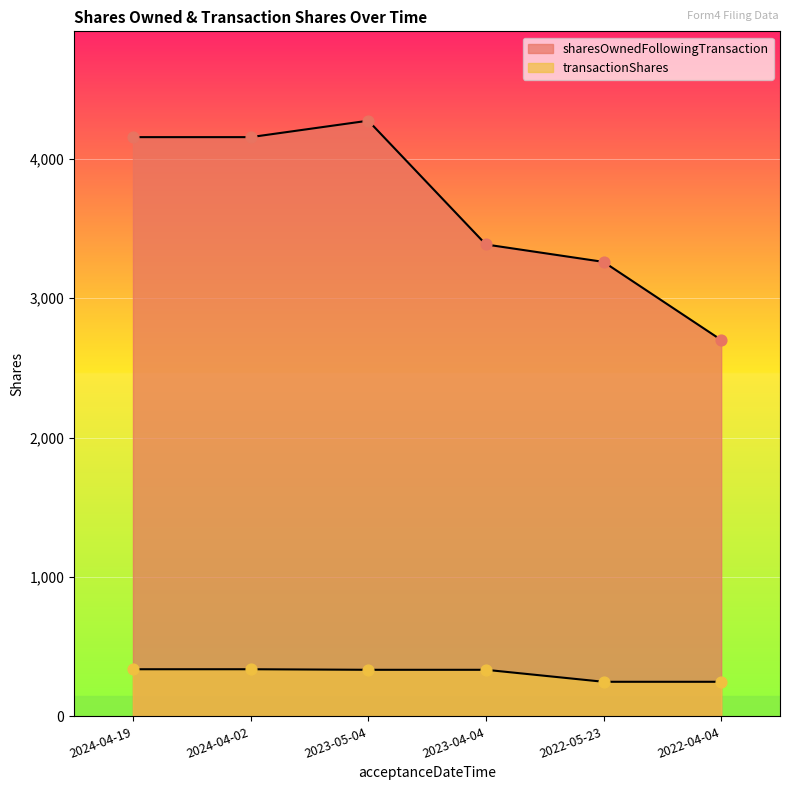

At which category is the sum across all series the highest?

2023-05-04